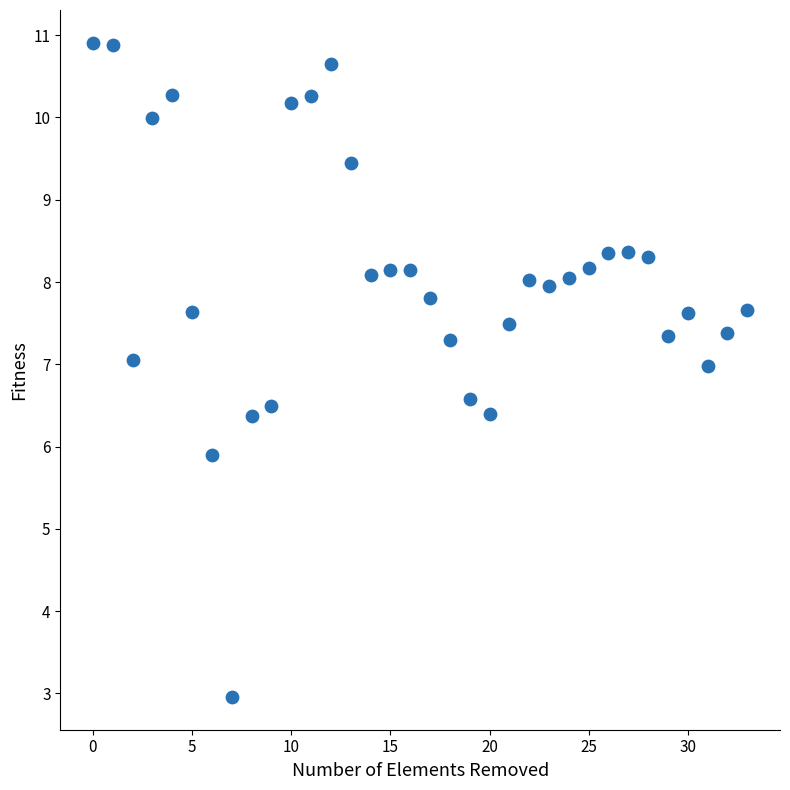

What Y value in the scatter plot is closest to 6?

5.9